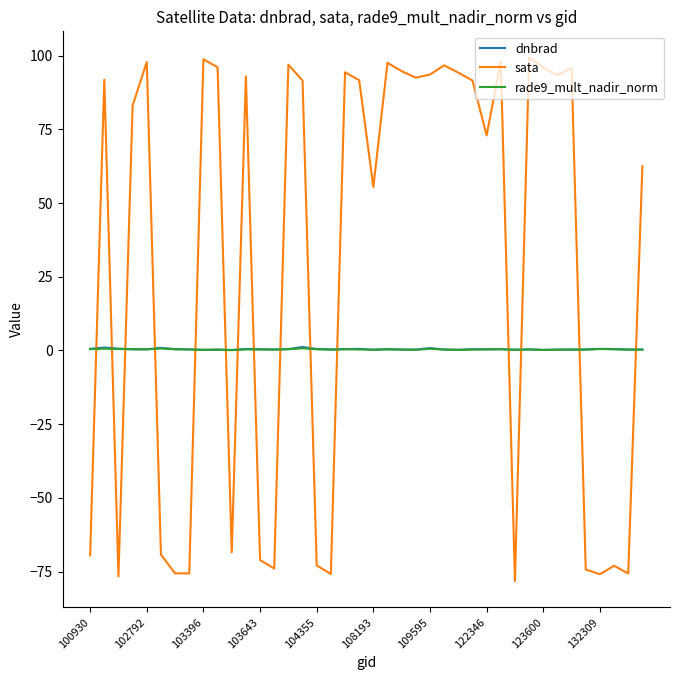

Which series has the largest total across all categories?

sata